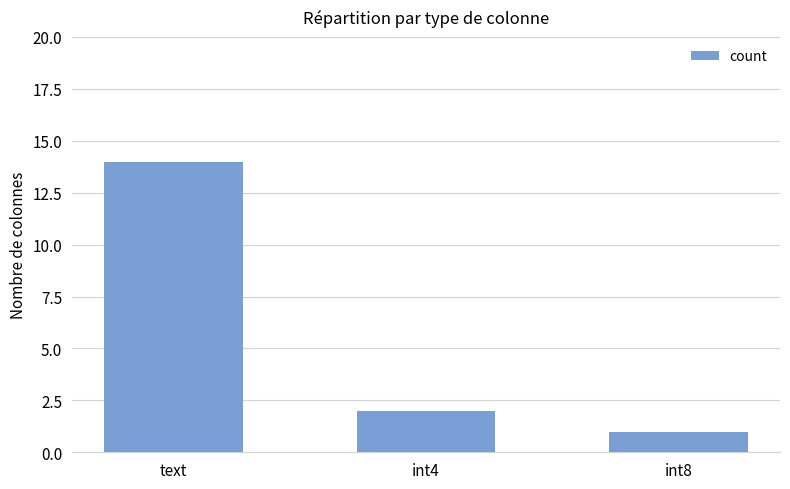

Reading left to right, what are all the values shown in this chart?

text=14	int4=2	int8=1